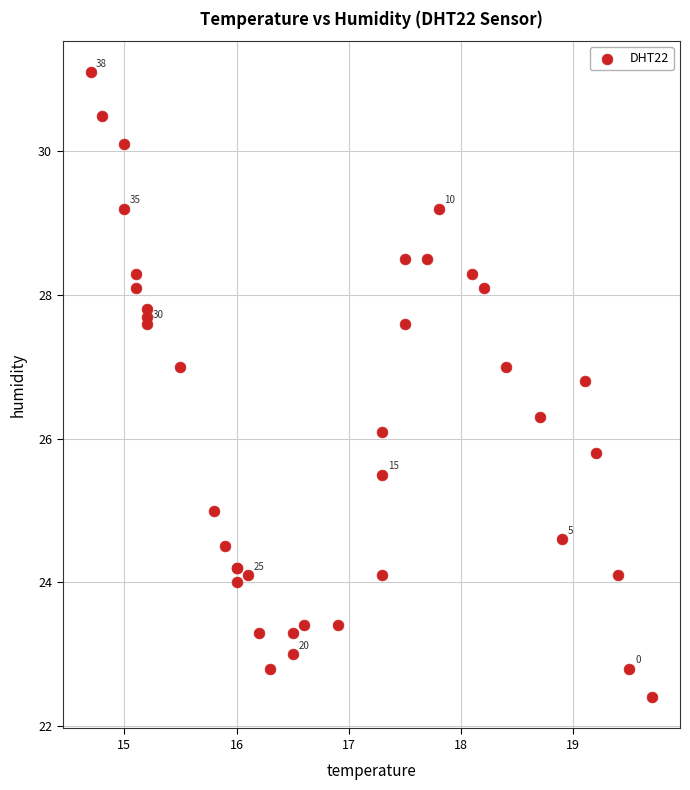

What Y value in the scatter plot is closest to 26?

26.1